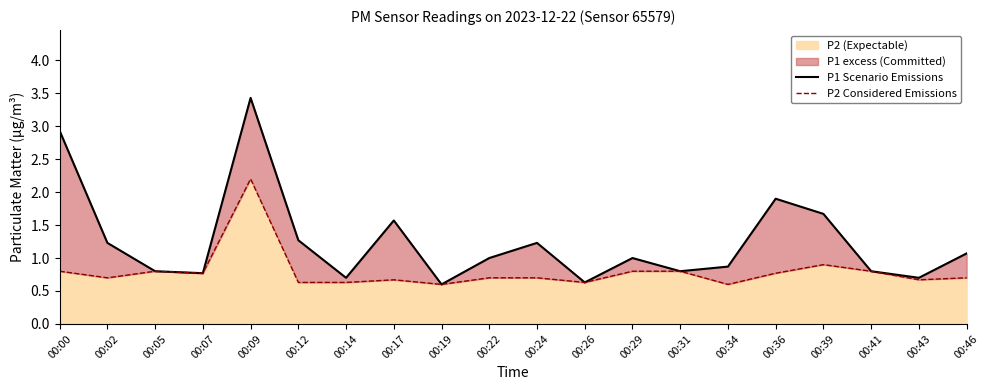

Which has a higher value, 00:34 or 00:02?

00:02